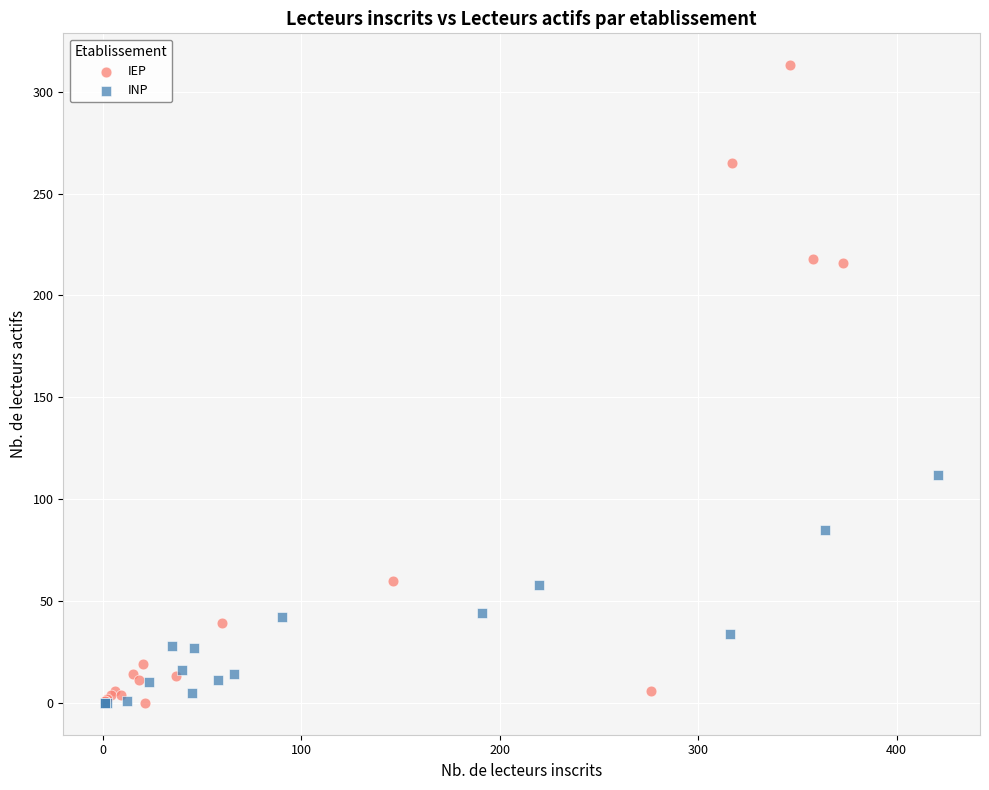

Which series has the largest Y range (max minus min)?

IEP